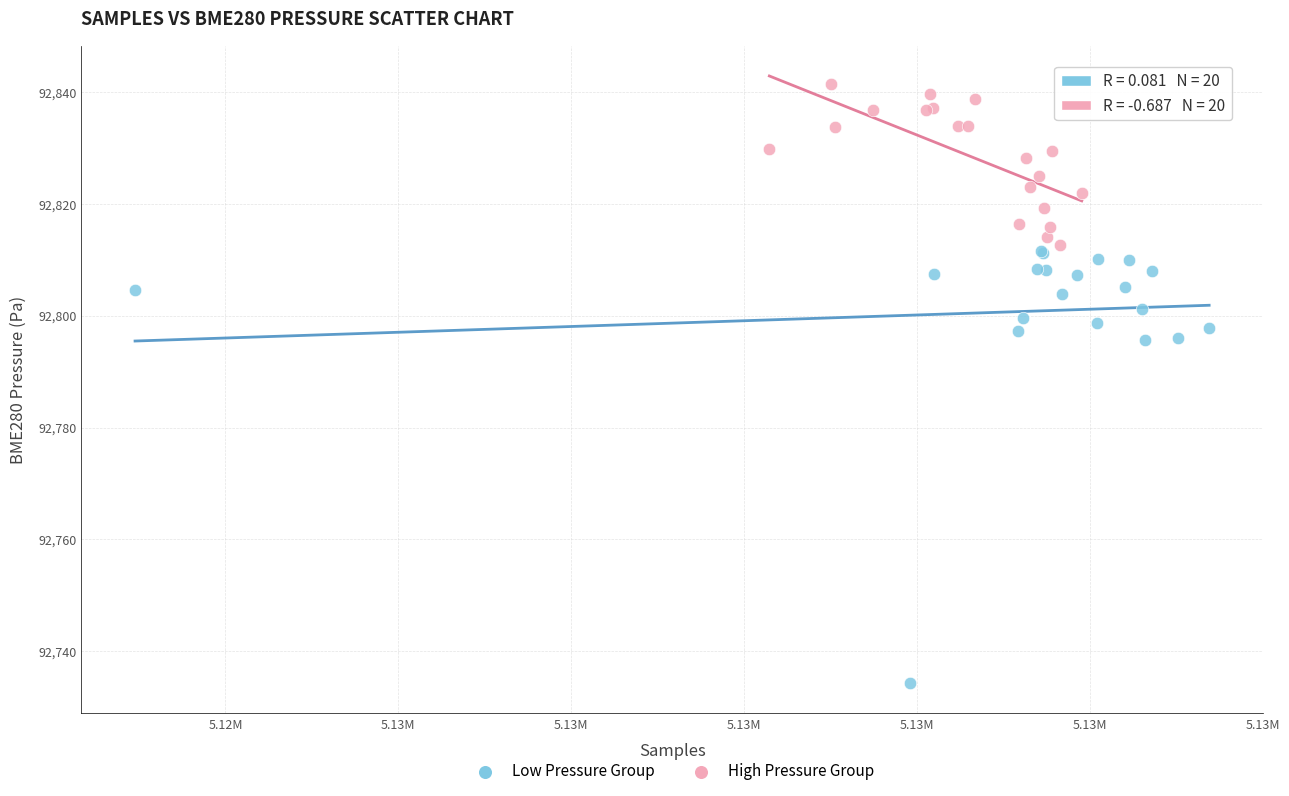

Which series has the widest spread of Y values?

Low Pressure Group